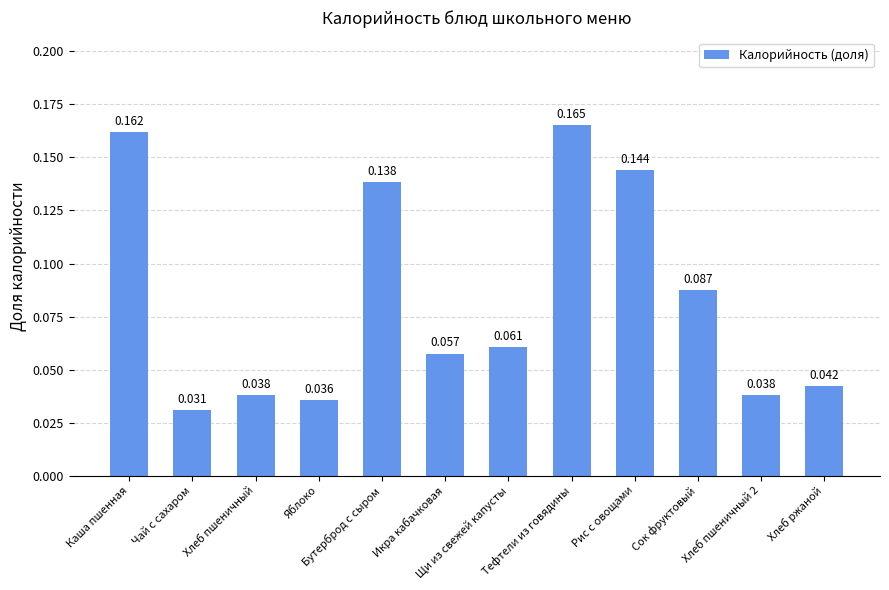

The chart shows a value of 0.0 at Чай с сахаром. True or false?

True